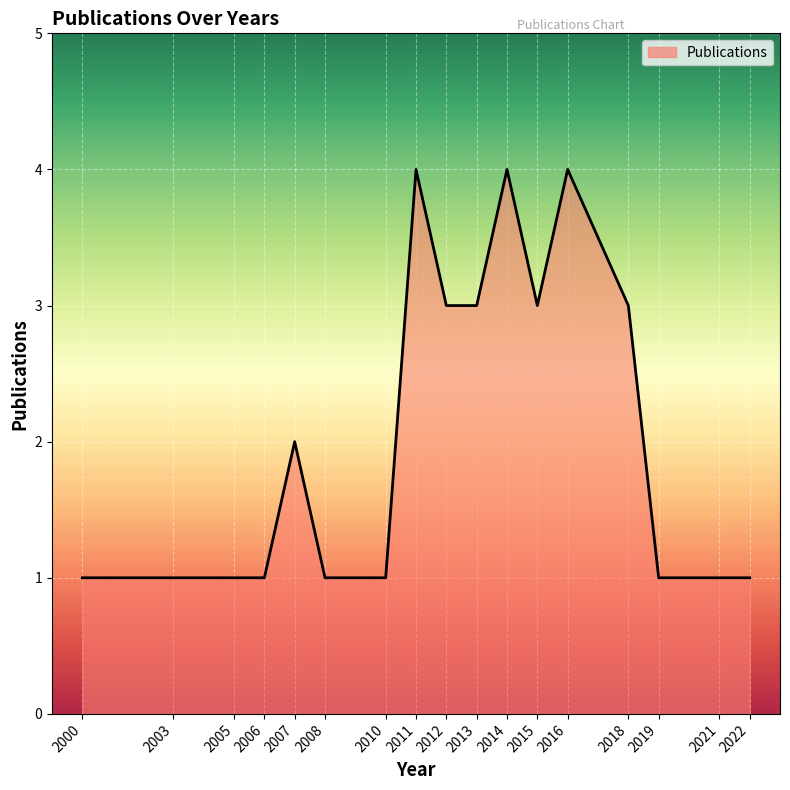

How many lines are shown in the chart?

1